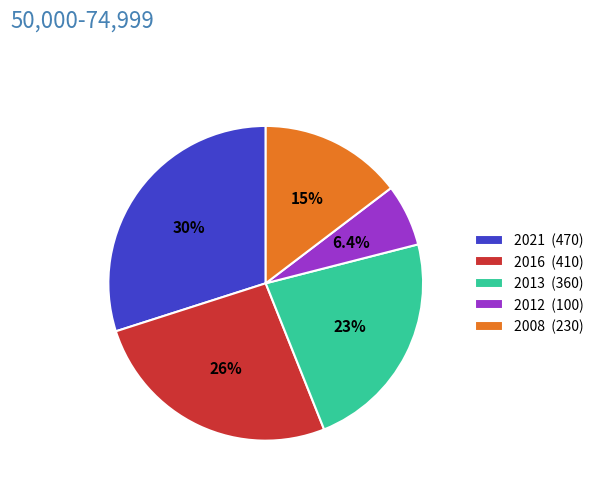

Rank the categories by value from highest to lowest.

2021, 2016, 2013, 2008, 2012